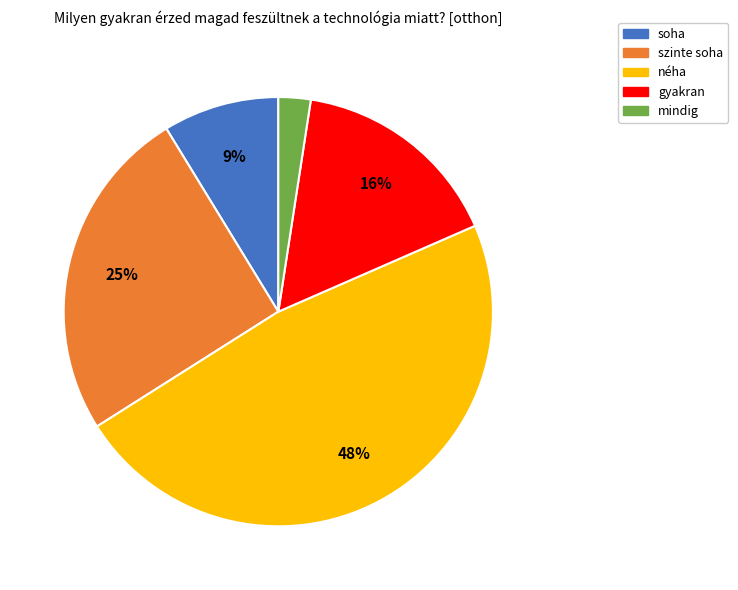

Rank the categories by value from lowest to highest.

mindig, soha, gyakran, szinte soha, néha